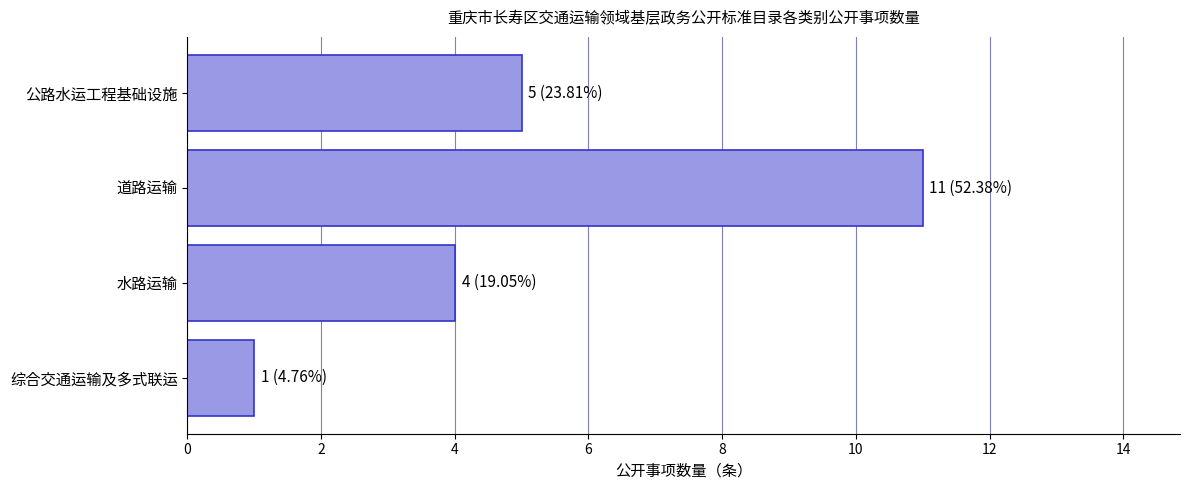

List the labels in order of value, smallest first.

综合交通运输及多式联运, 水路运输, 公路水运工程基础设施, 道路运输